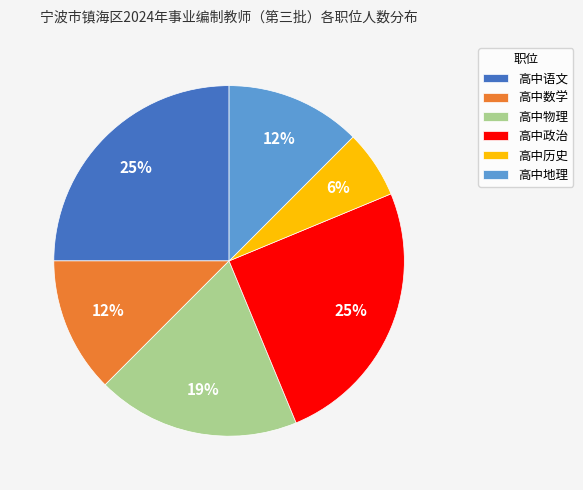

What percentage is the 高中物理 slice, to the nearest percent?

19%